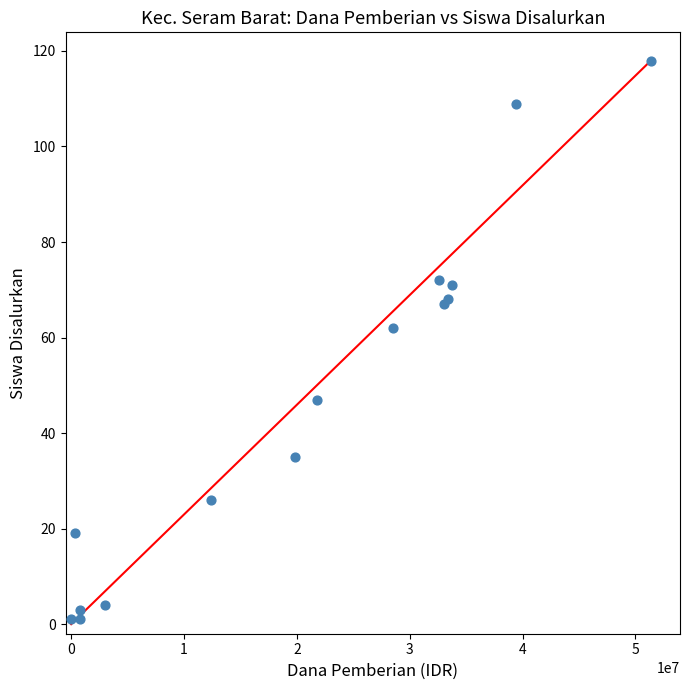

What Y value in the scatter plot is closest to 59?

62